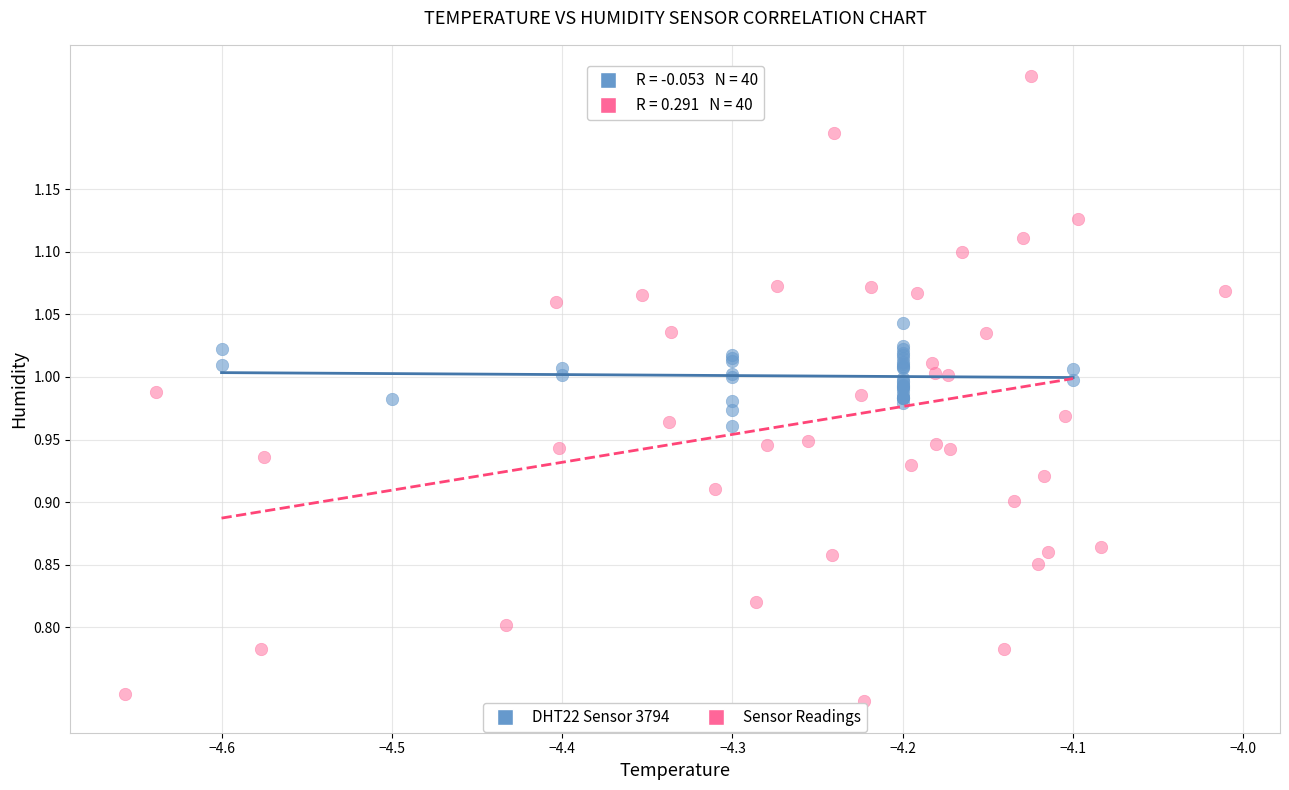

Which series has the widest spread of Y values?

Sensor Readings